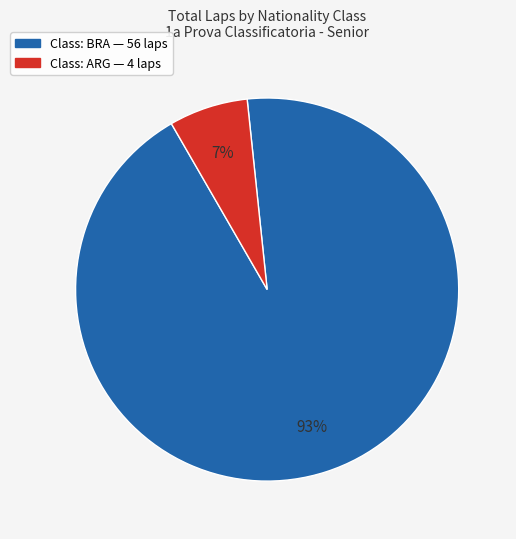

Is there a majority slice in this chart?

Yes